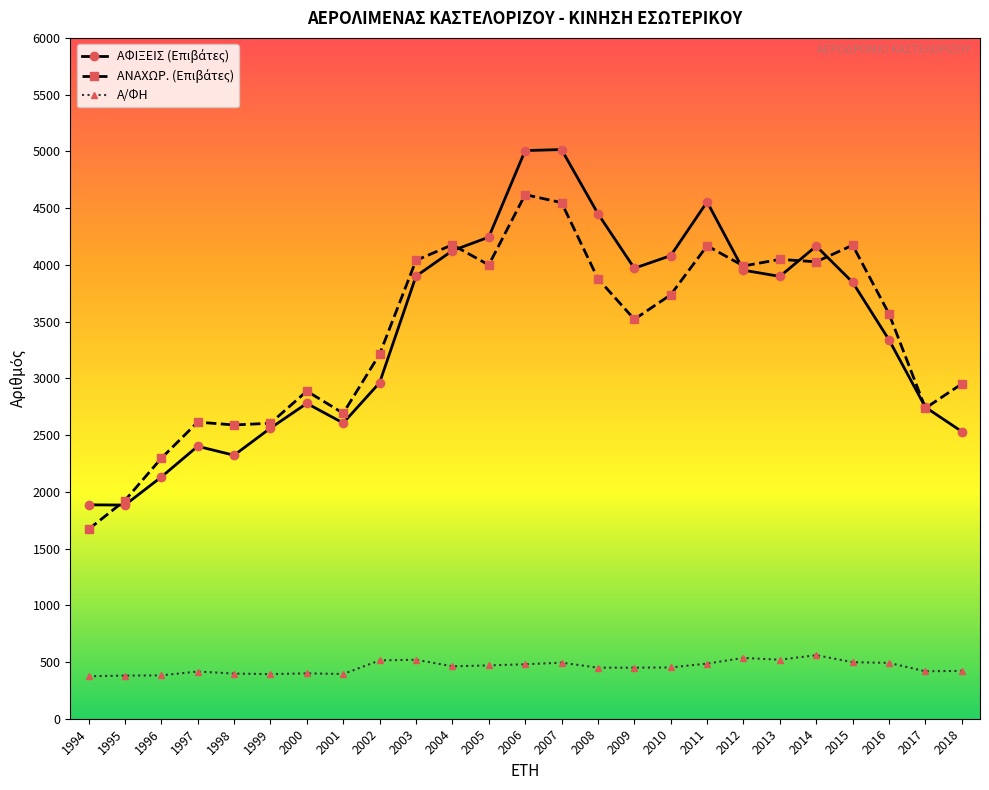

What is the maximum value shown in the chart?

5016